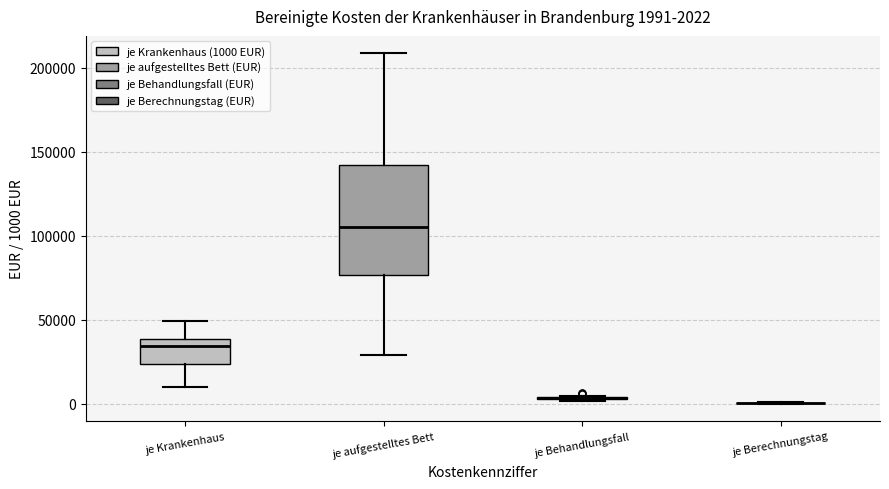

Which box is the tallest, from its lower edge to its upper edge?

je aufgestelltes Bett